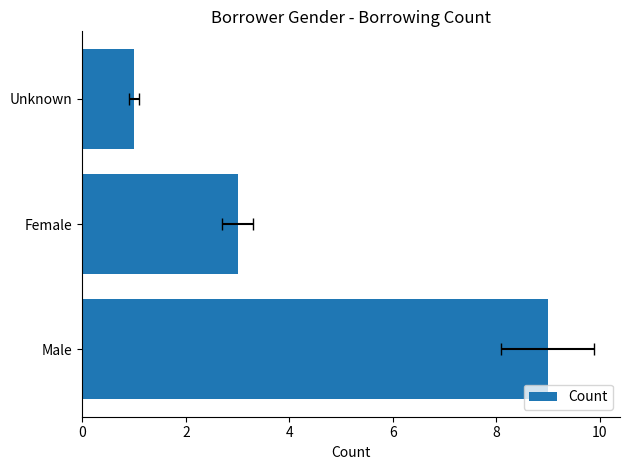

Count the values in the range 1 to 9.

3